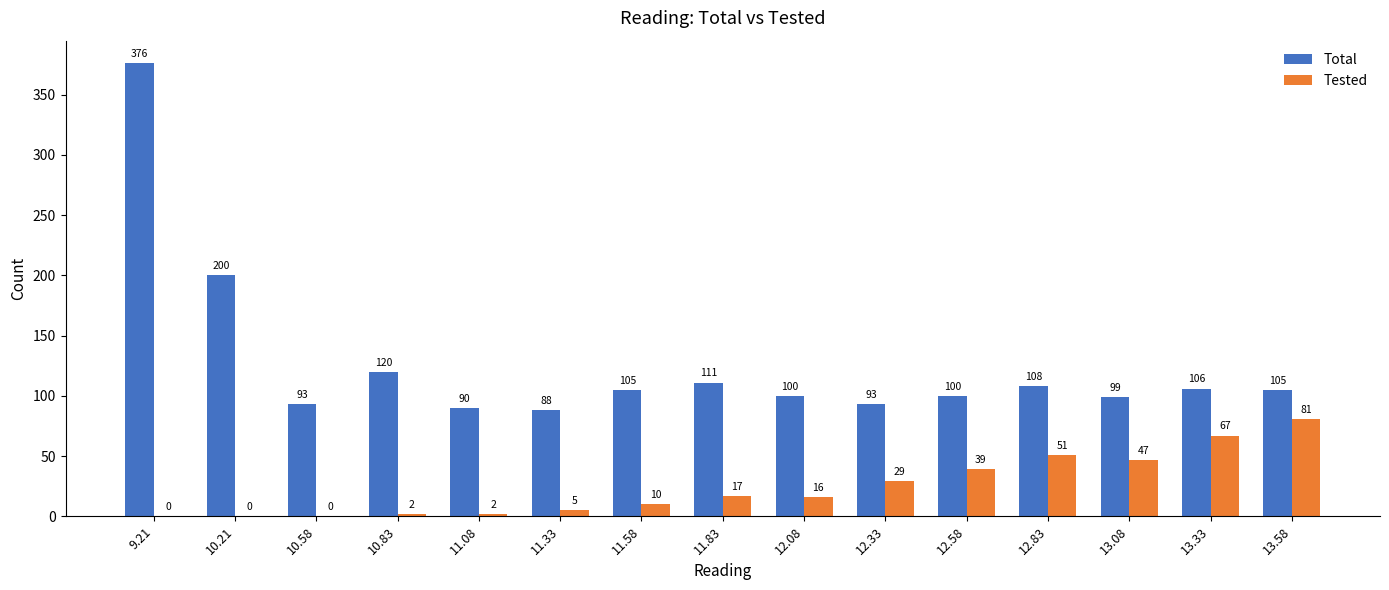

Which category has the highest value in the Tested series?

13.58